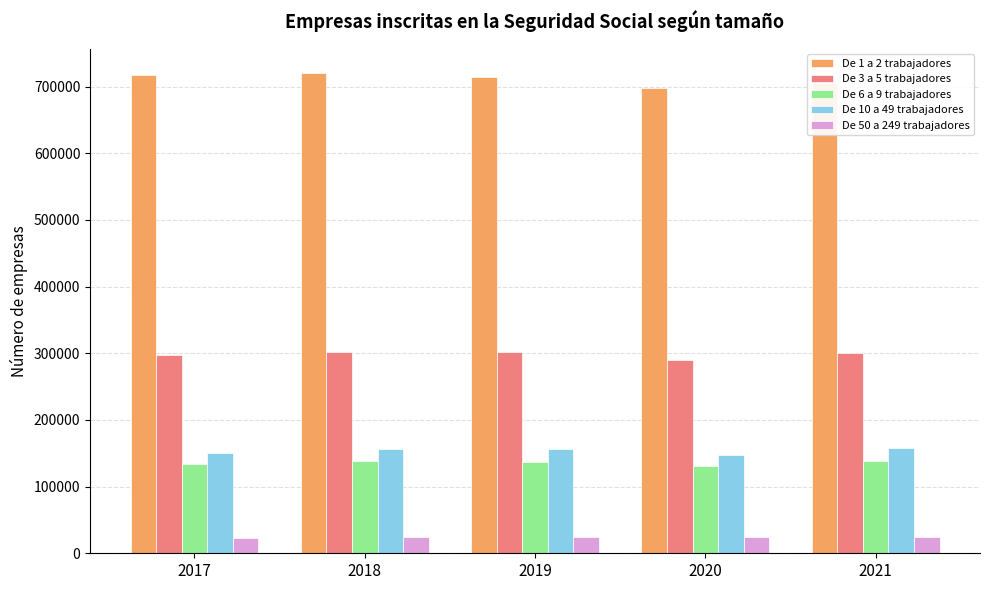

What is the difference between the second highest and minimum values in the De 10 a 49 trabajadores series?

9262